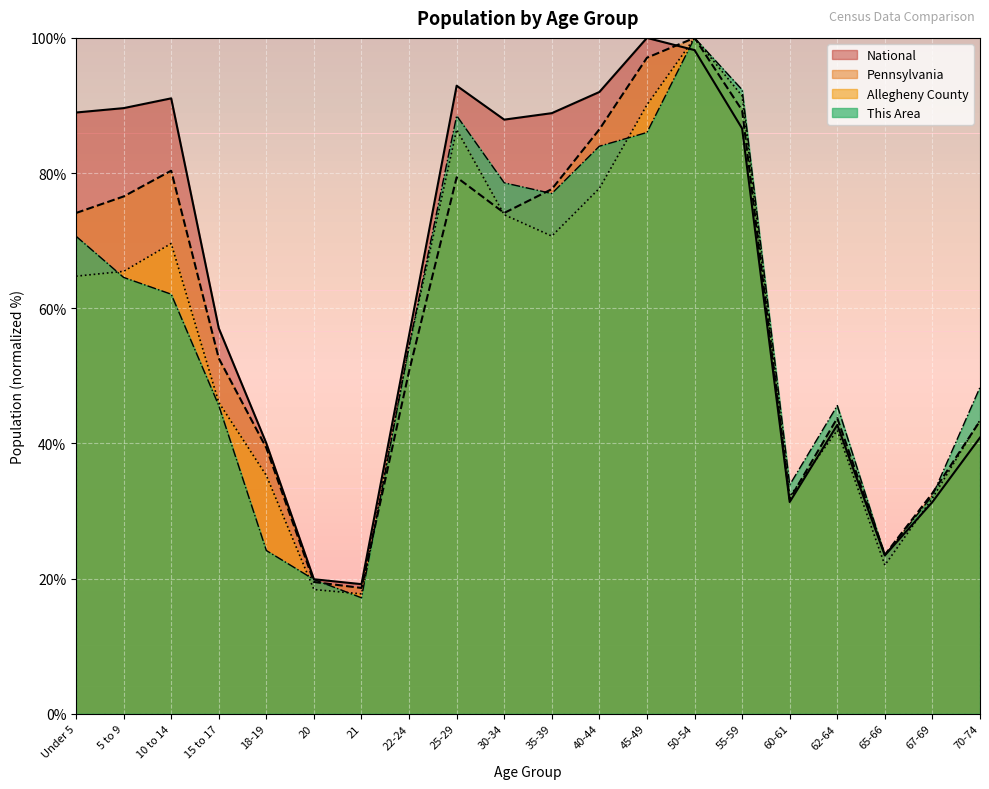

At which label does This Area first exceed 62?

Under 5